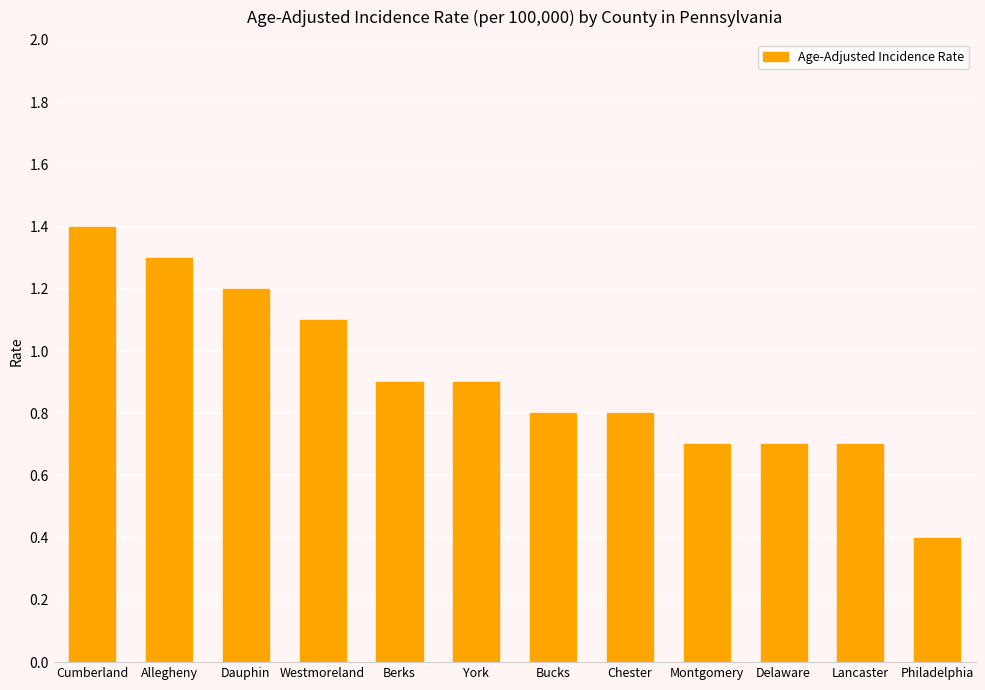

What is the difference between the maximum and minimum values?

1.0